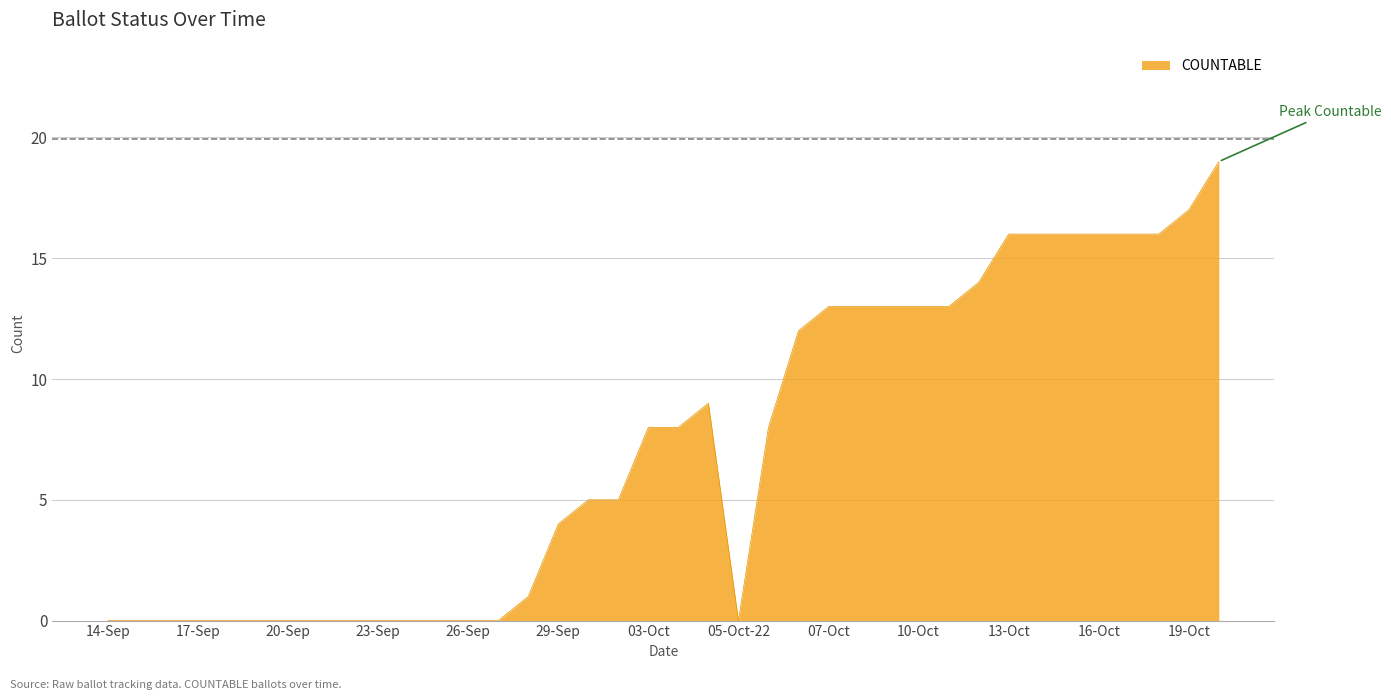

What is the difference between the maximum and minimum values?

19